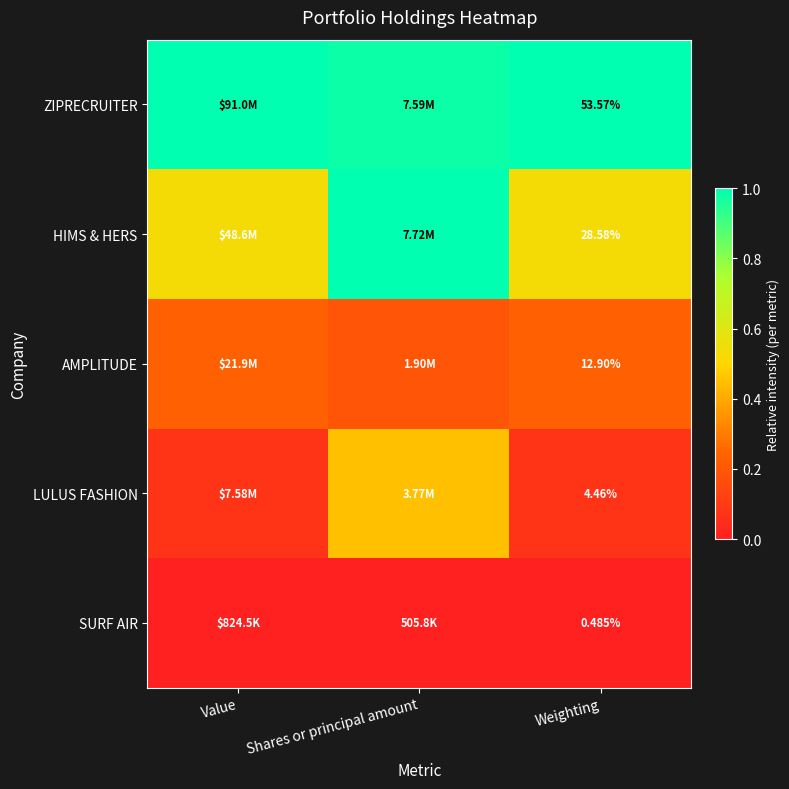

At Weighting, list the series in order from smallest to largest.

SURF AIR, LULUS FASHION, AMPLITUDE, HIMS & HERS, ZIPRECRUITER